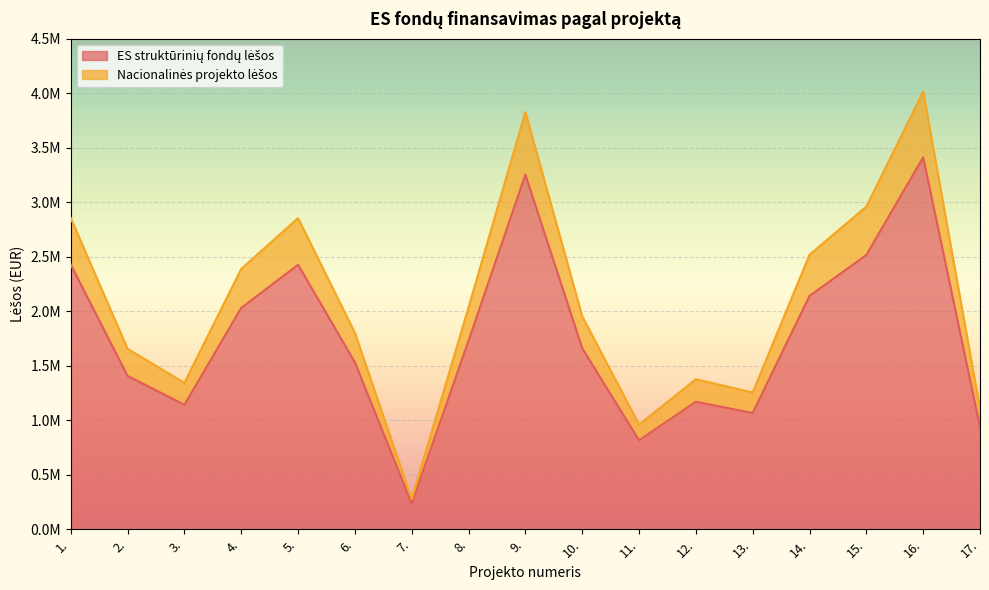

The Nacionalinės projekto lėšos series shows 3925185.7 at 15.. True or false?

False